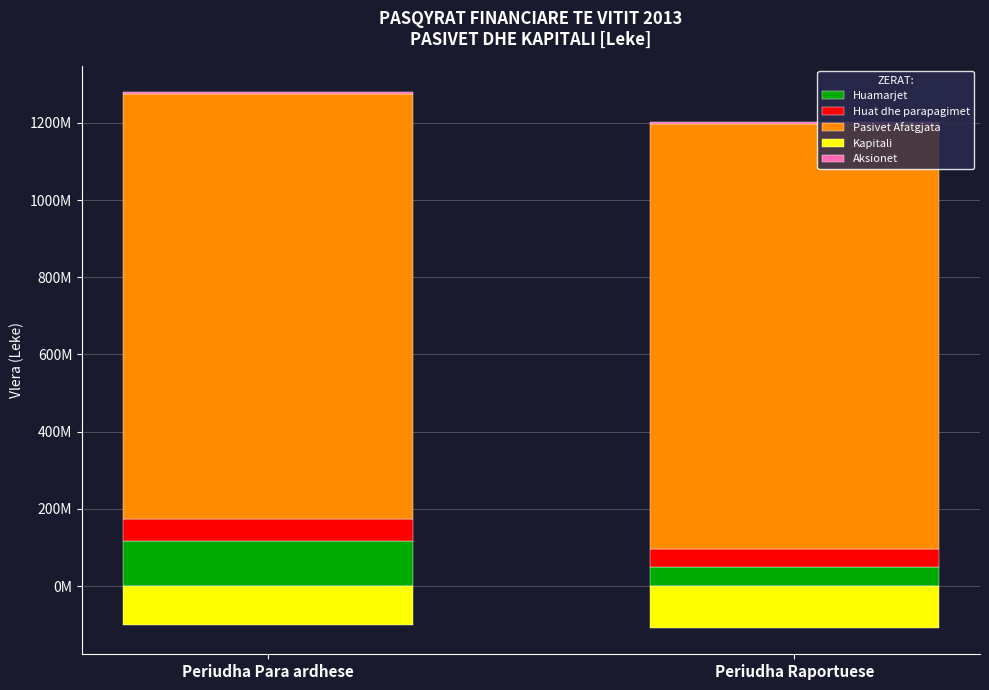

What is the difference between the highest and lowest values at Periudha Para ardhese?

1203407877